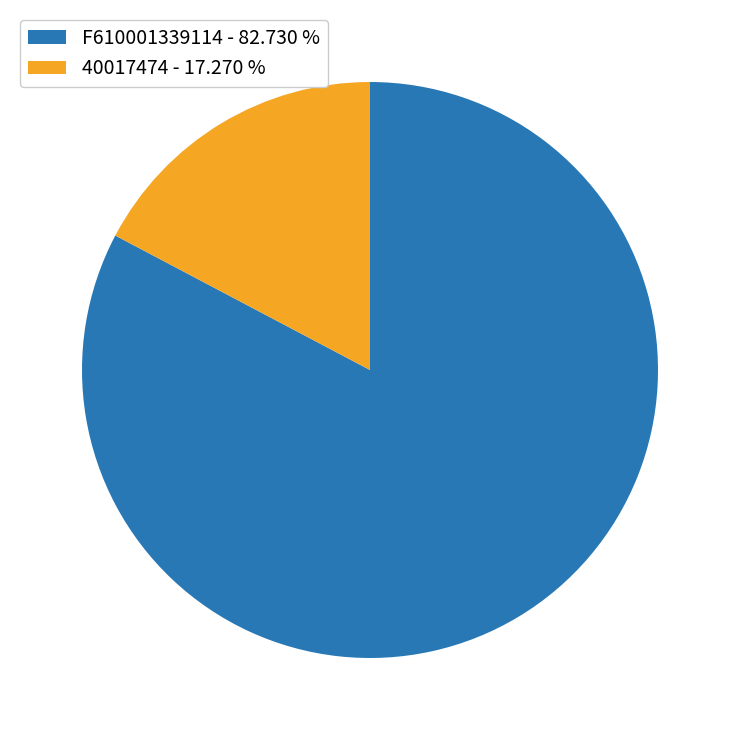

Is there a majority slice in this chart?

Yes